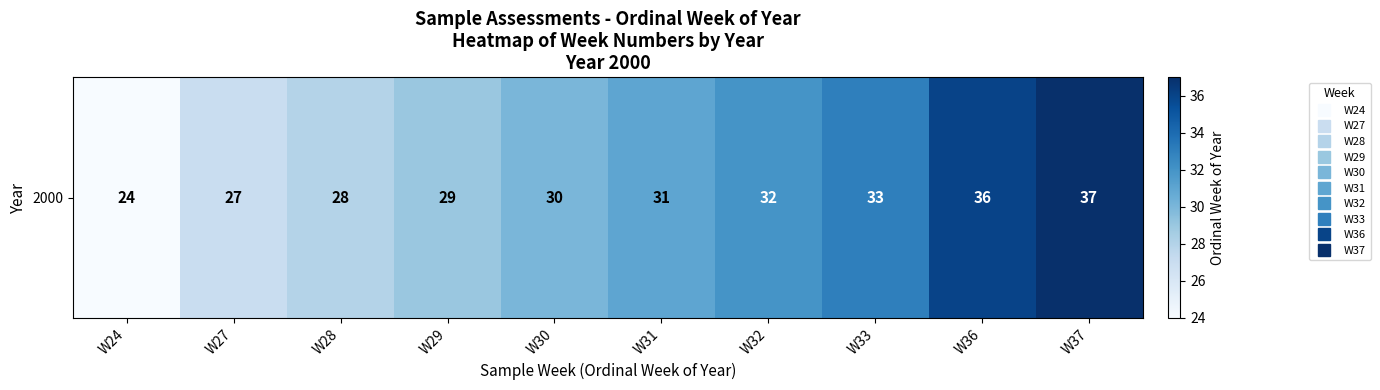

How many values exceed 31?

4